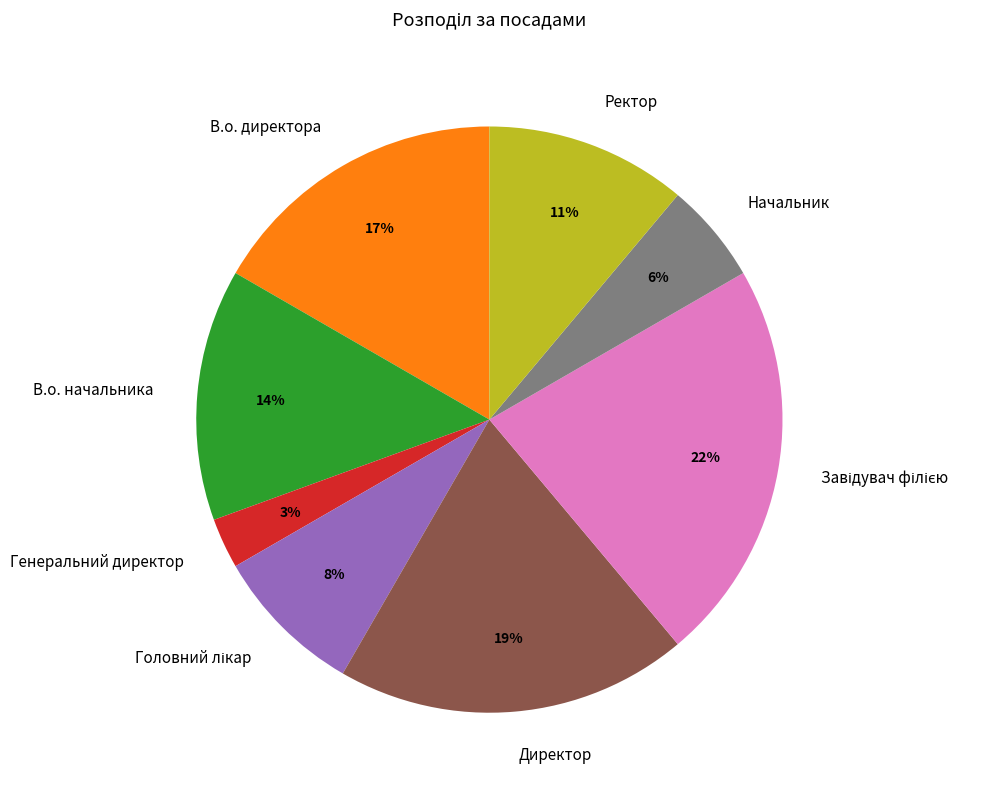

Is Начальник the majority of the pie?

No